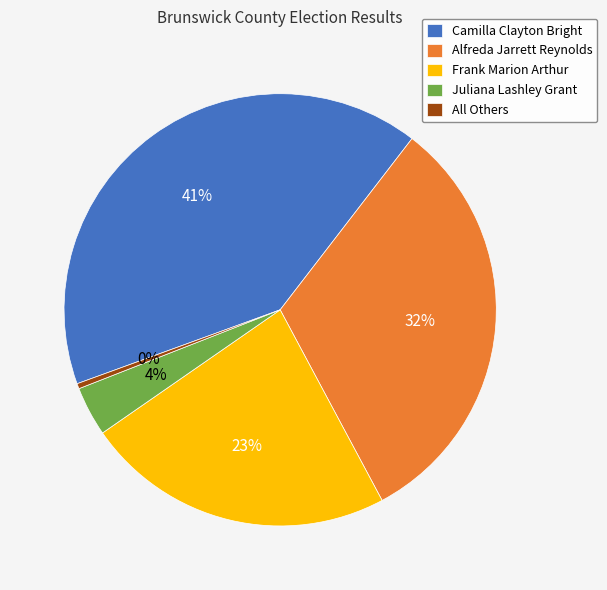

The All Others slice represents 0% of the pie. True or false?

True